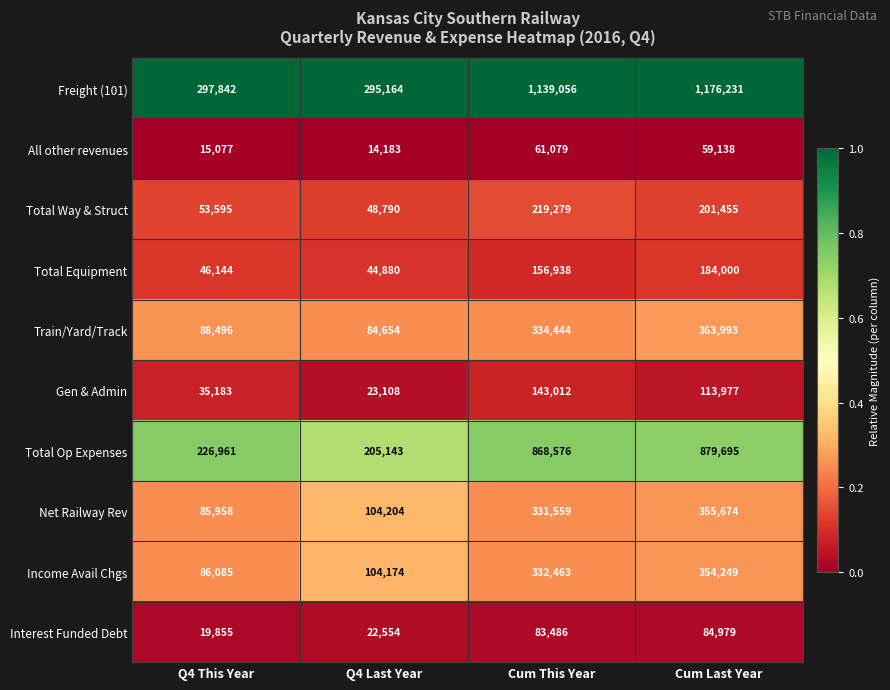

Between Cum This Year and Cum Last Year, which series saw the biggest shift?

Freight (101)